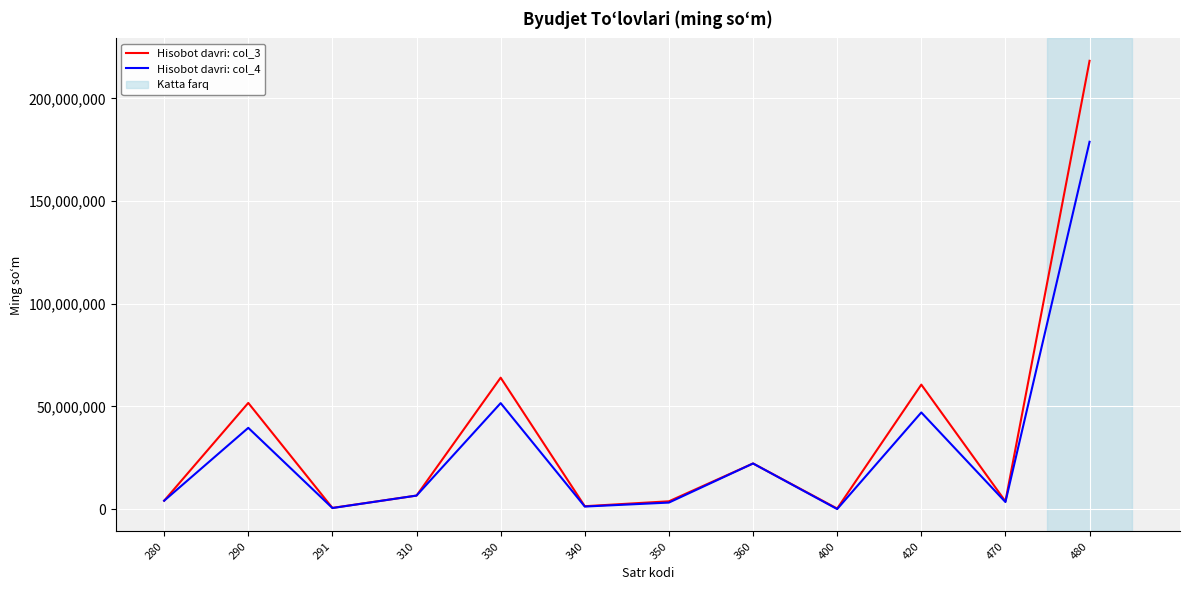

Where is the first local minimum for Hisobot davri: col_4?

291